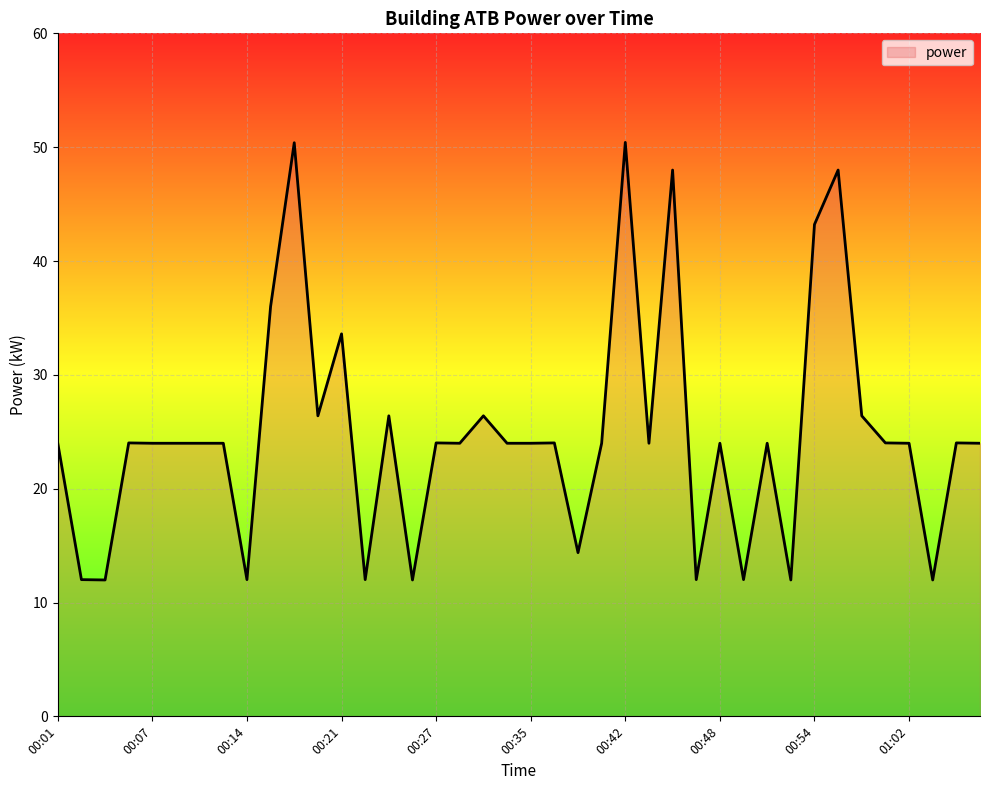

What is the minimum value shown in the chart?

12.0